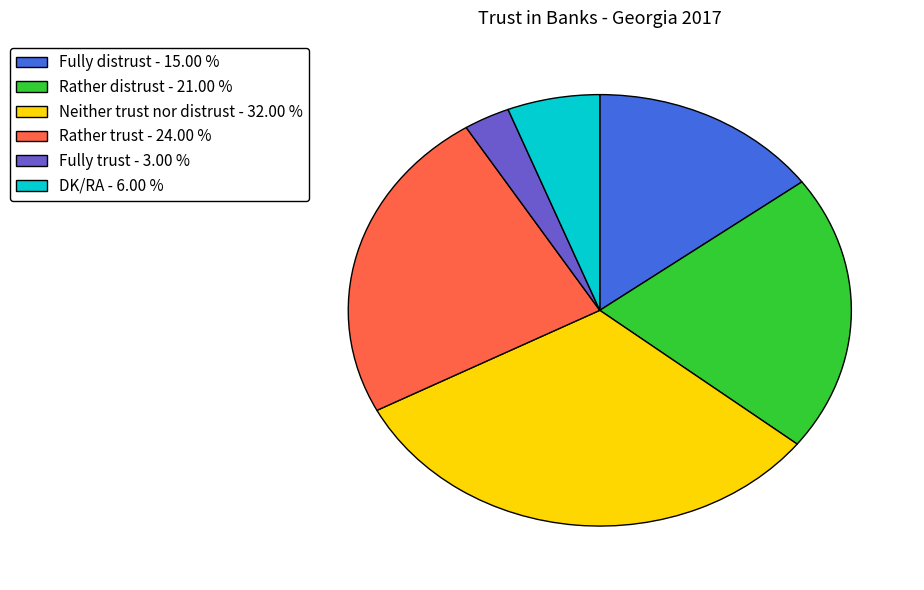

What is the smallest slice in the pie chart?

Fully trust